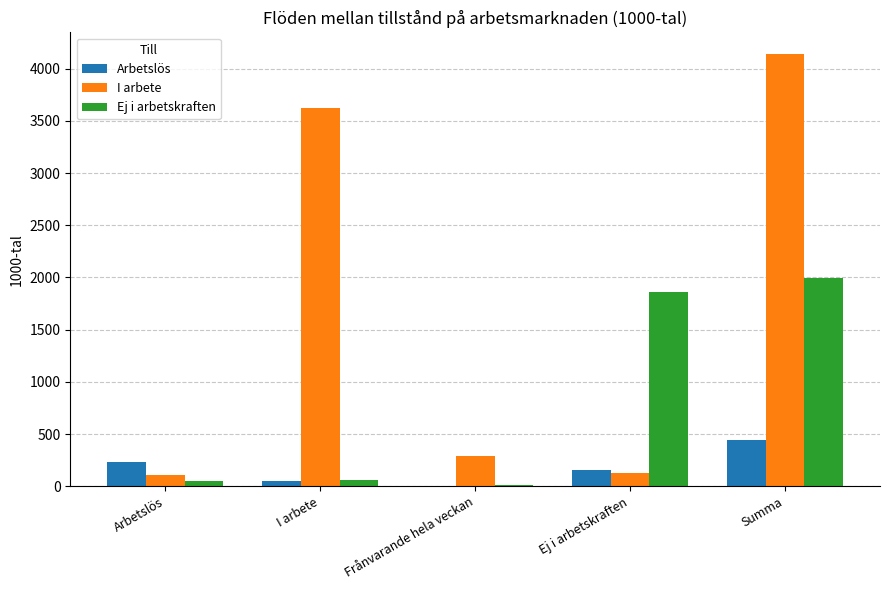

What is the total value across all series at Frånvarande hela veckan?

314.3